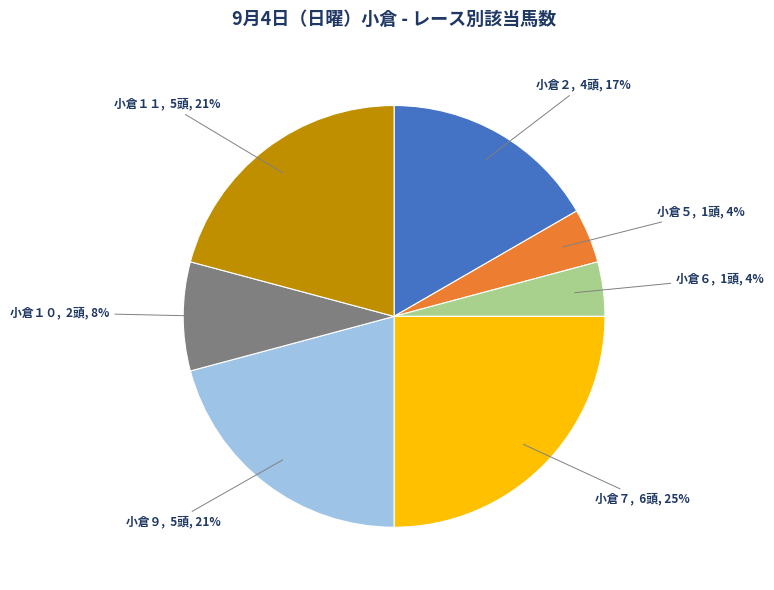

Is there a majority slice in this chart?

No